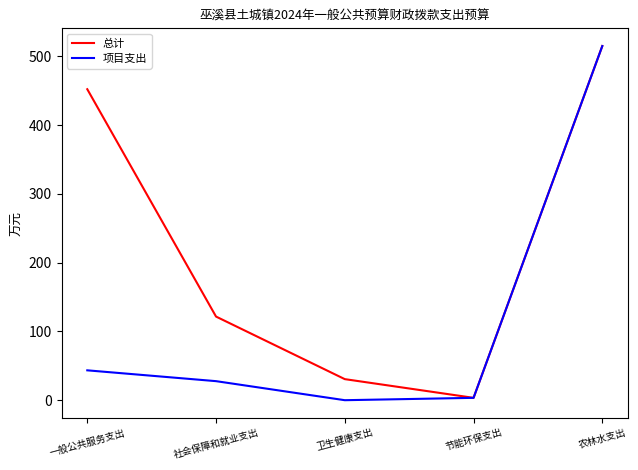

Rank the series by their average value, from highest to lowest.

总计, 项目支出